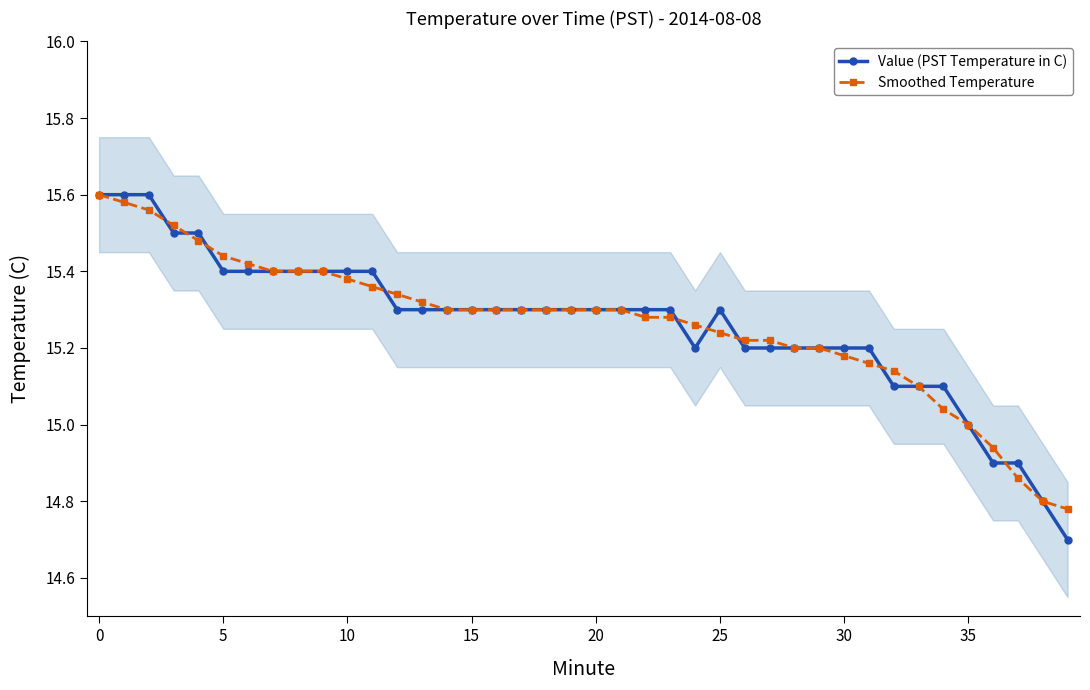

Where does the Value (PST Temperature in C) series first go above 15?

0